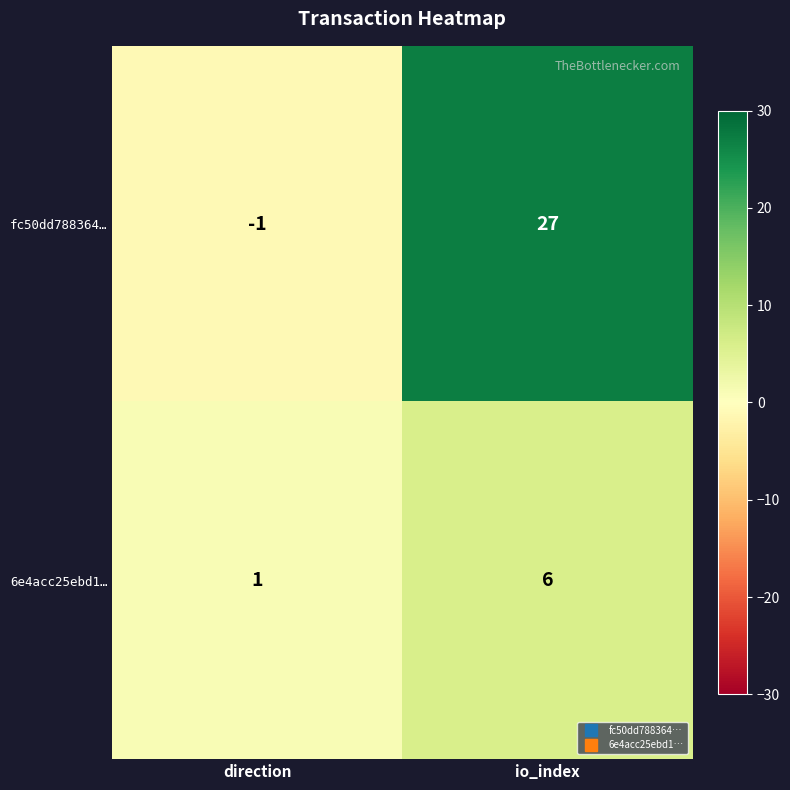

Which series has the largest total across all categories?

fc50dd788364…